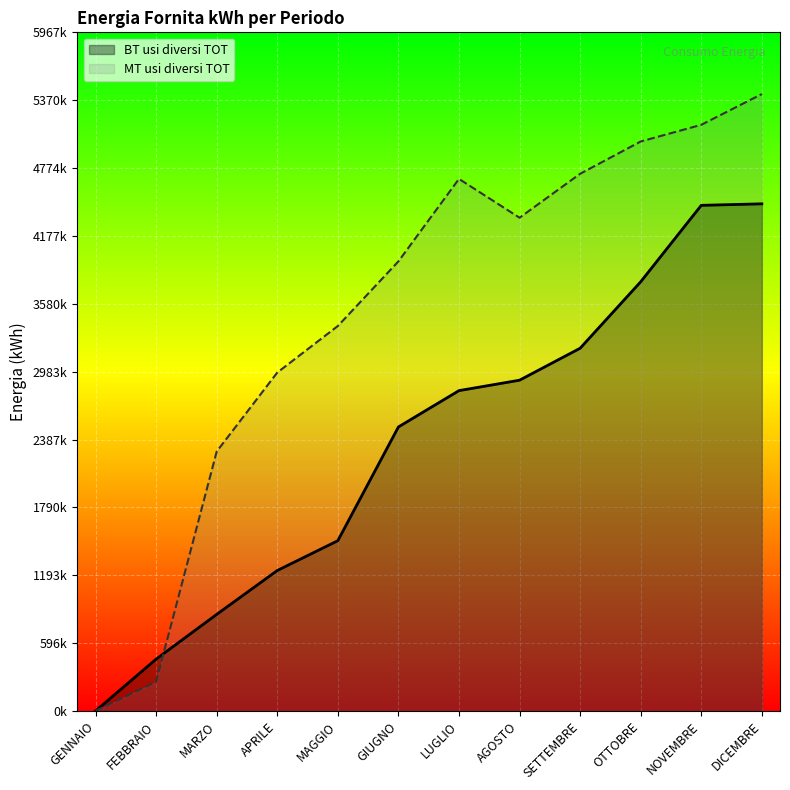

How many intersections are there between MT usi diversi TOT and BT usi diversi TOT?

2